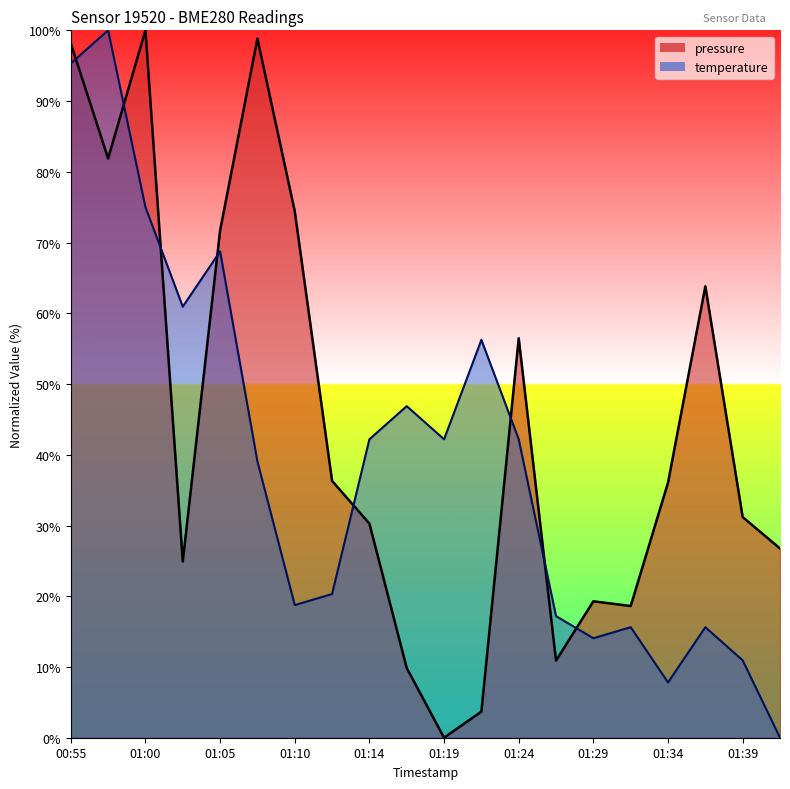

At which category does temperature reach its first local peak?

00:57